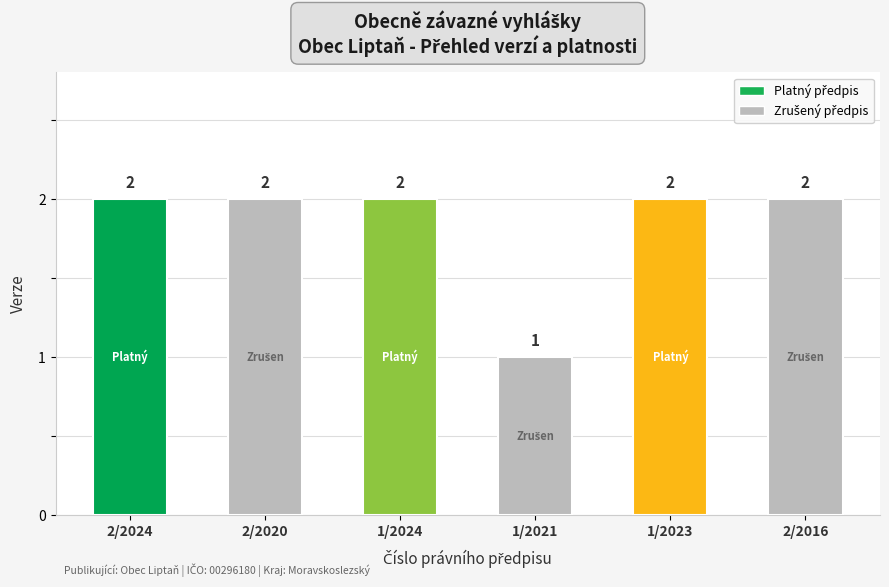

What value does the data have at 2/2020?

2